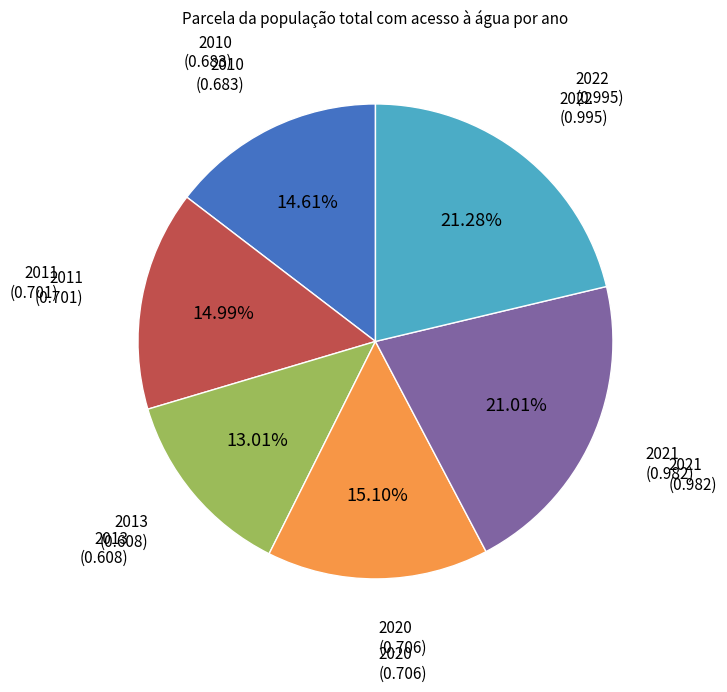

Is there any slice that represents more than half of the pie?

No